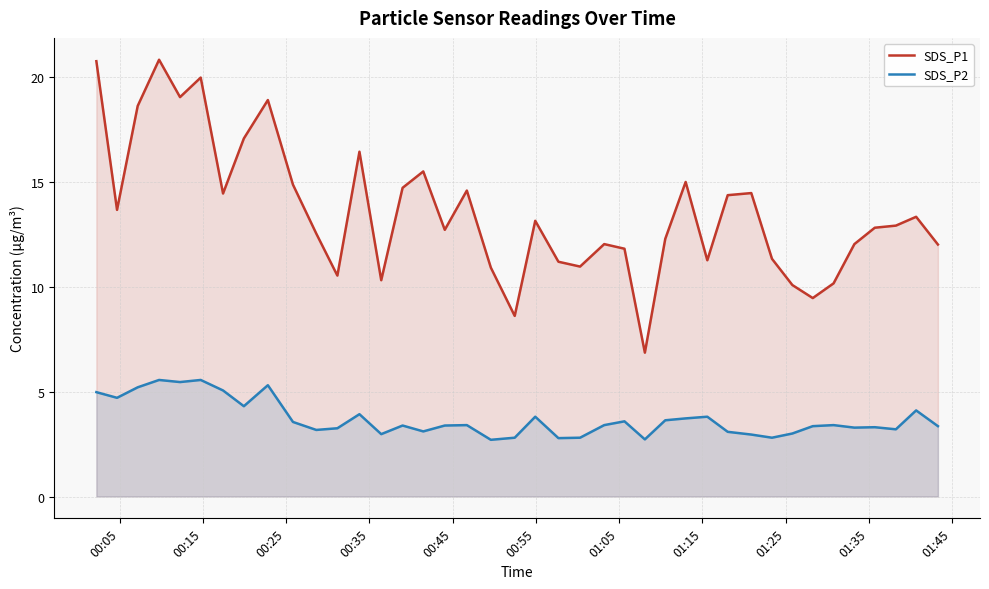

Which series has the largest total across all categories?

SDS_P1